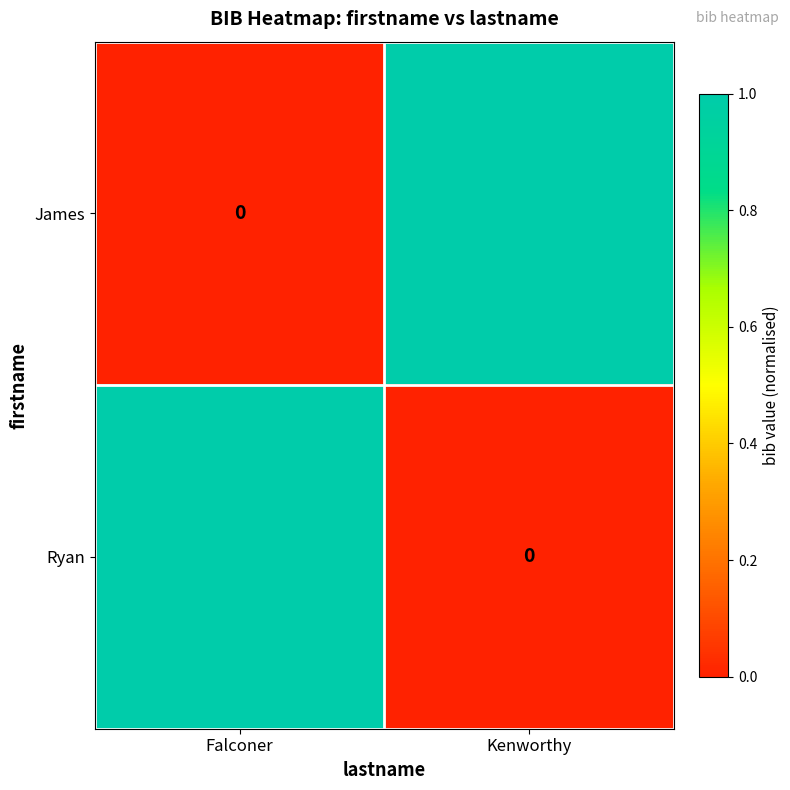

At which category is the sum across all series the highest?

Falconer